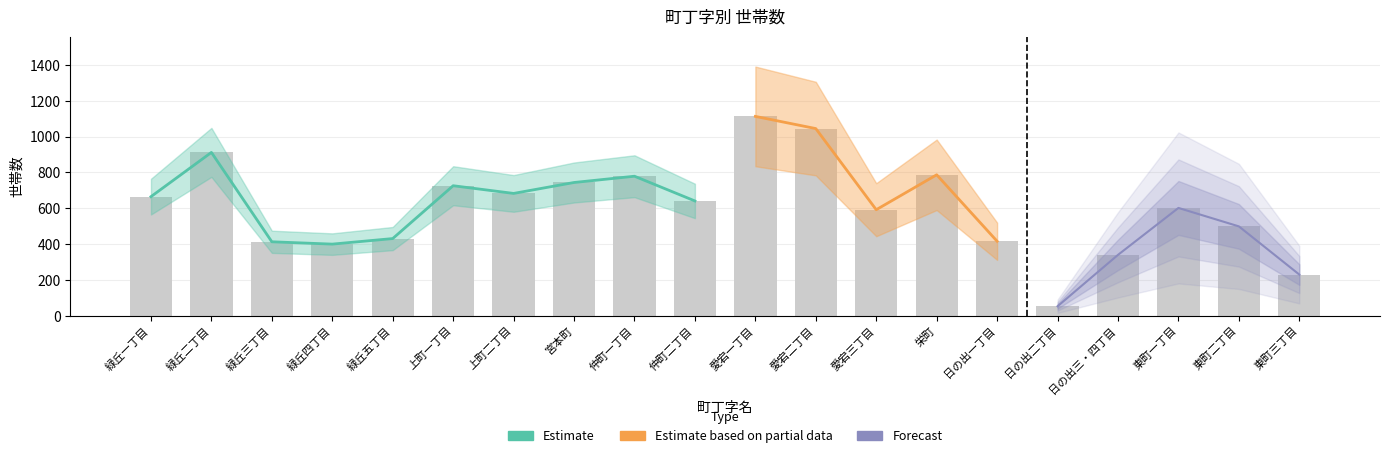

What value does the data have at 緑丘二丁目, to the nearest 50?

900